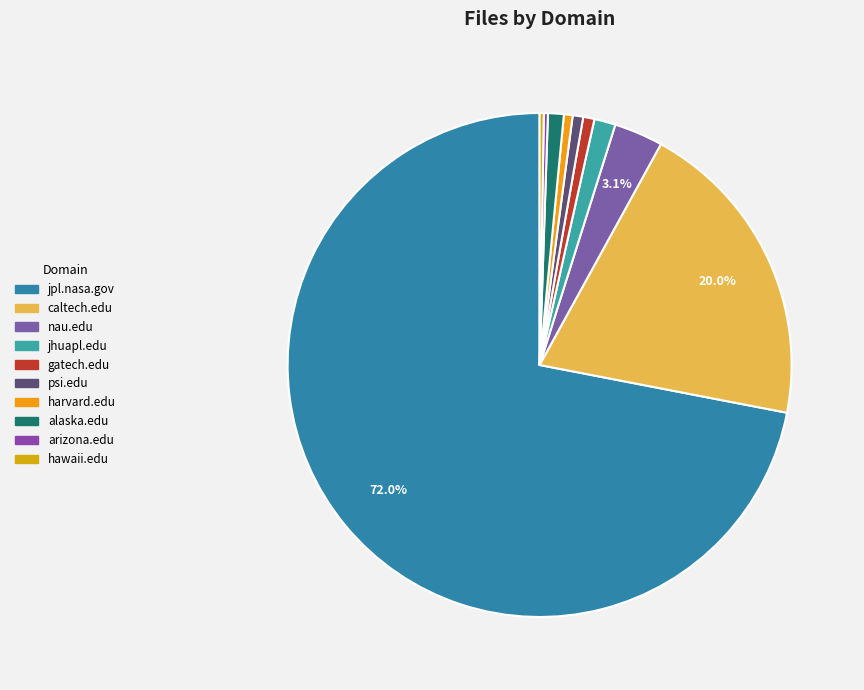

What percentage is NOT represented by gatech.edu?

99.3%